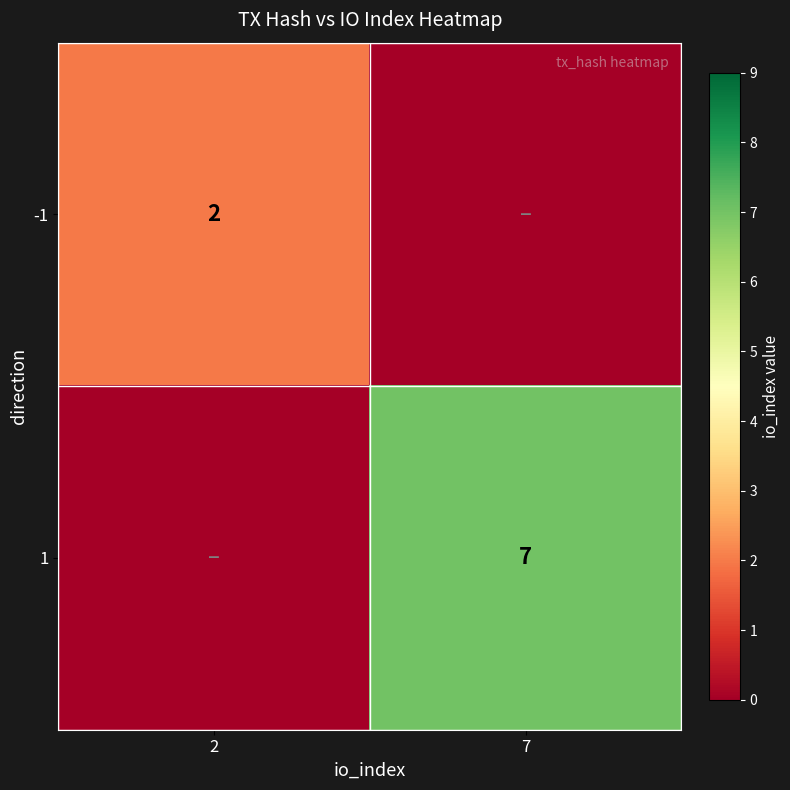

What is the greatest value displayed?

7